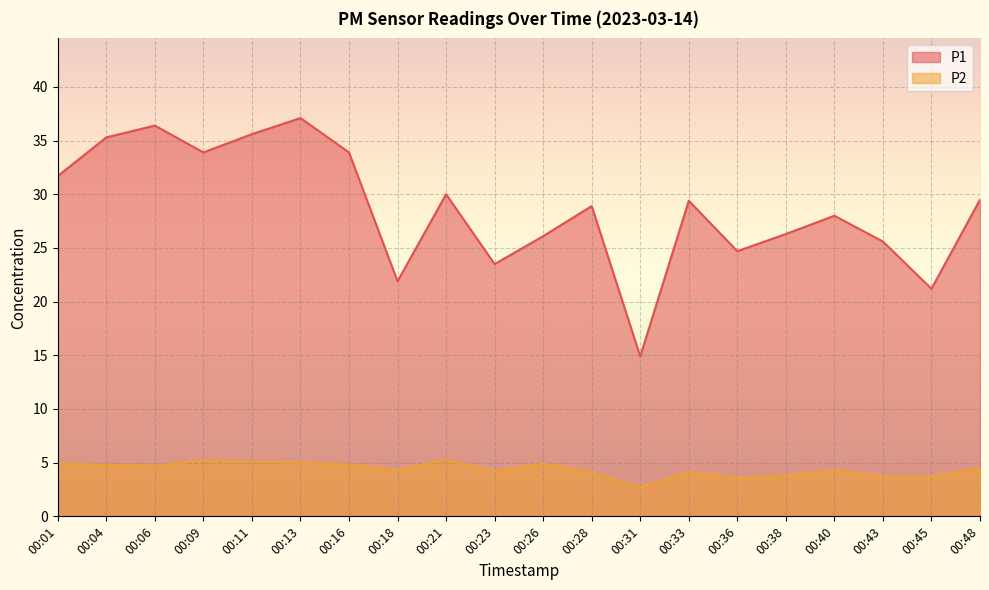

Reading left to right, transcribe all the data shown in this chart.

P1: 00:01=31.7	00:04=35.3	00:06=36.4	00:09=33.9	00:11=35.6	00:13=37.1	00:16=33.9	00:18=21.9	00:21=30.0	00:23=23.5	00:26=26.1	00:28=28.9	00:31=14.9	00:33=29.4	00:36=24.7	00:38=26.3	00:40=28.0	00:43=25.6	00:45=21.2	00:48=29.5
P2: 00:01=4.9	00:04=4.8	00:06=4.7	00:09=5.2	00:11=5.1	00:13=5.0	00:16=4.8	00:18=4.3	00:21=5.3	00:23=4.2	00:26=4.9	00:28=4.1	00:31=2.7	00:33=4.1	00:36=3.6	00:38=3.8	00:40=4.3	00:43=3.7	00:45=3.7	00:48=4.5